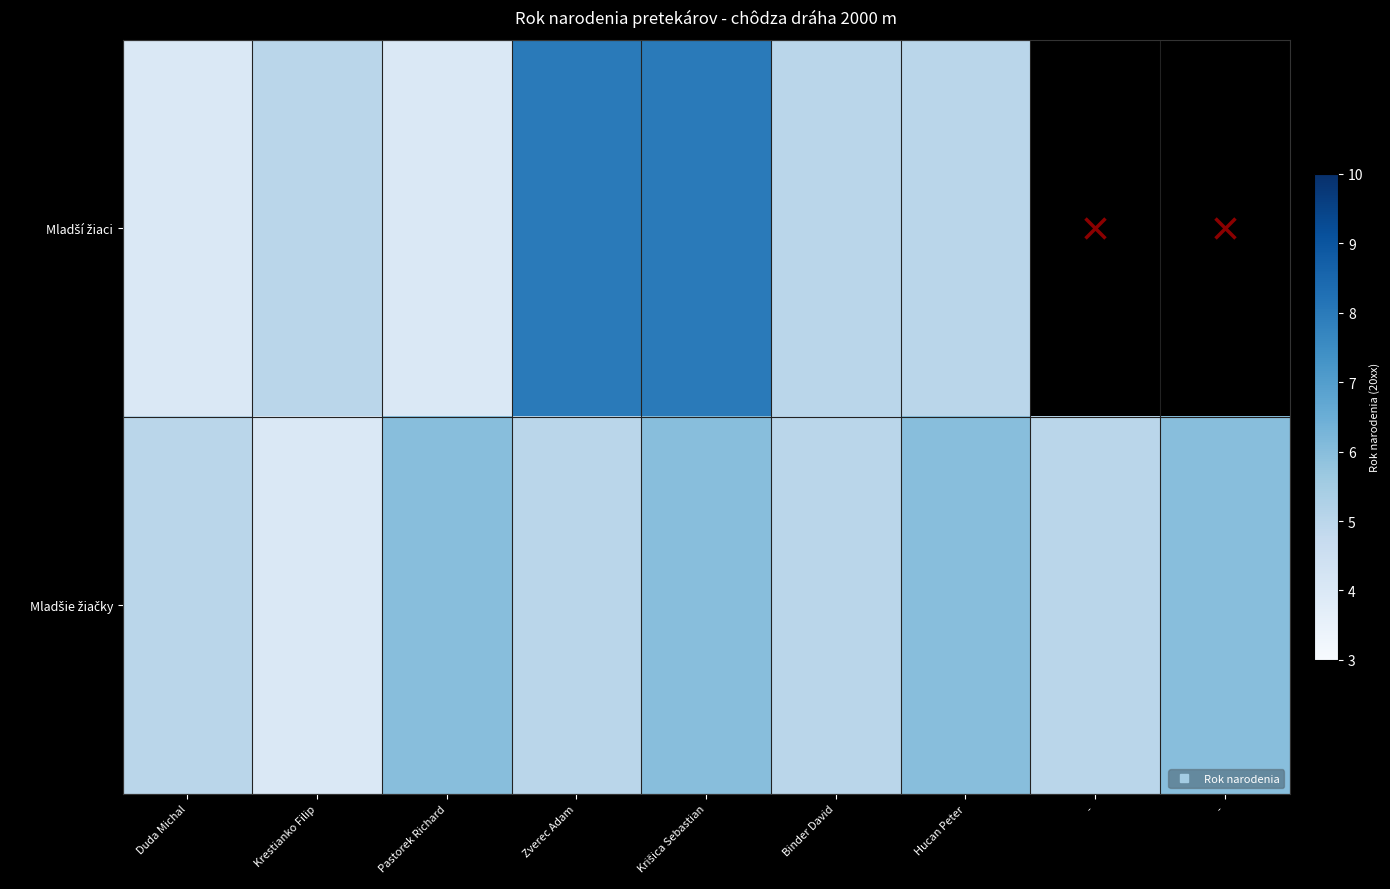

What is the smallest value displayed?

4.0